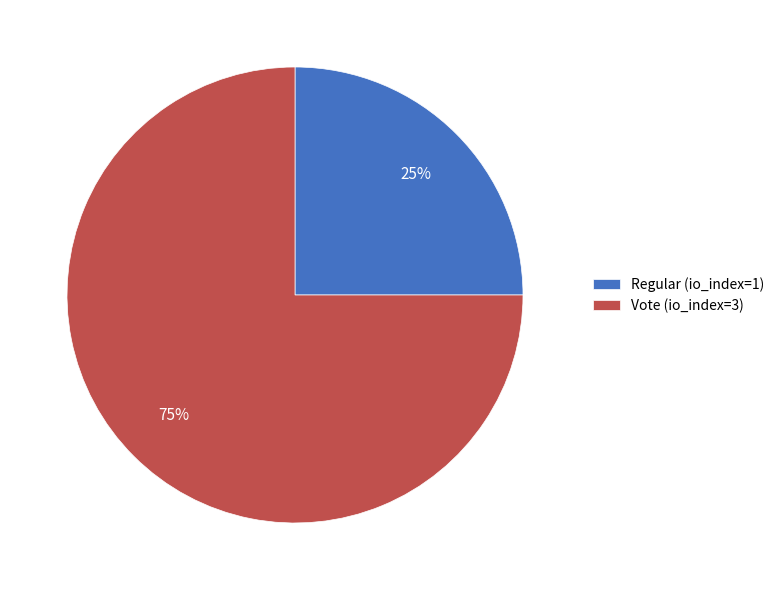

Is the sum of Regular (io_index=1) and Vote (io_index=3) greater than half?

Yes